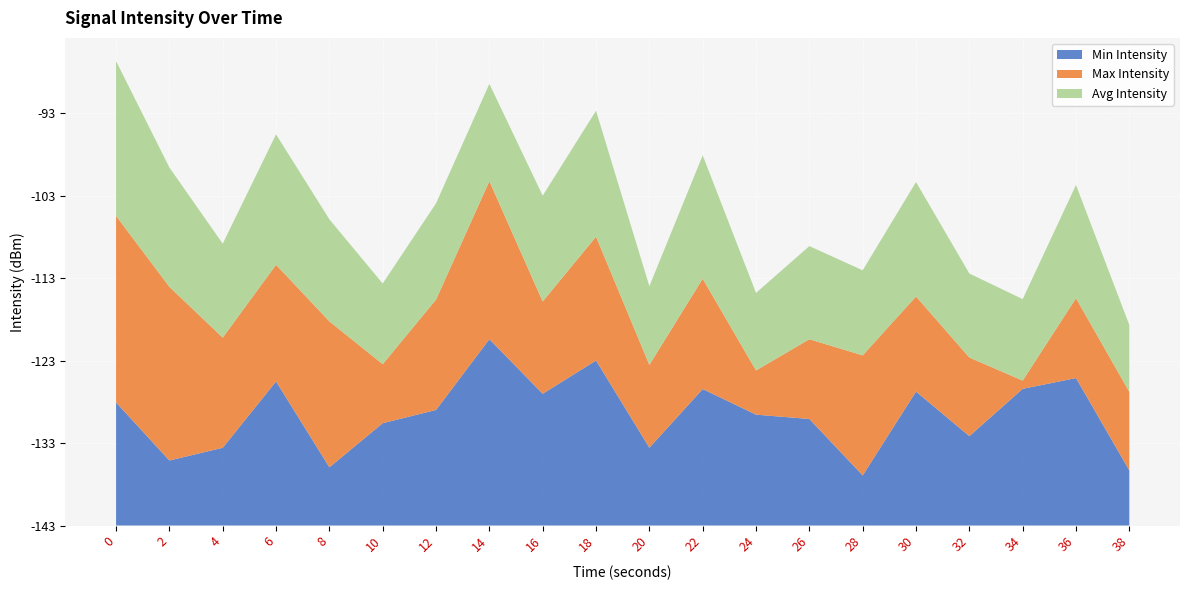

Reading right to left, transcribe all the data shown in this chart.

Min Intensity: -136.8	-125.6	-126.9	-132.7	-127.2	-137.4	-130.6	-130.0	-126.9	-134.1	-123.5	-127.5	-120.9	-129.5	-131.1	-136.4	-126.0	-134.1	-135.6	-128.6
Max Intensity: -134.0	-133.8	-142.5	-134.0	-132.0	-128.9	-133.8	-138.1	-130.1	-133.4	-128.5	-132.3	-124.3	-130.1	-136.3	-125.8	-129.3	-130.1	-122.4	-120.9
Avg Intensity: -135.4	-129.8	-133.6	-133.3	-129.6	-133.2	-132.2	-134.1	-128.5	-134.0	-128.2	-130.7	-131.7	-131.8	-133.7	-131.1	-127.7	-132.1	-129.0	-124.7